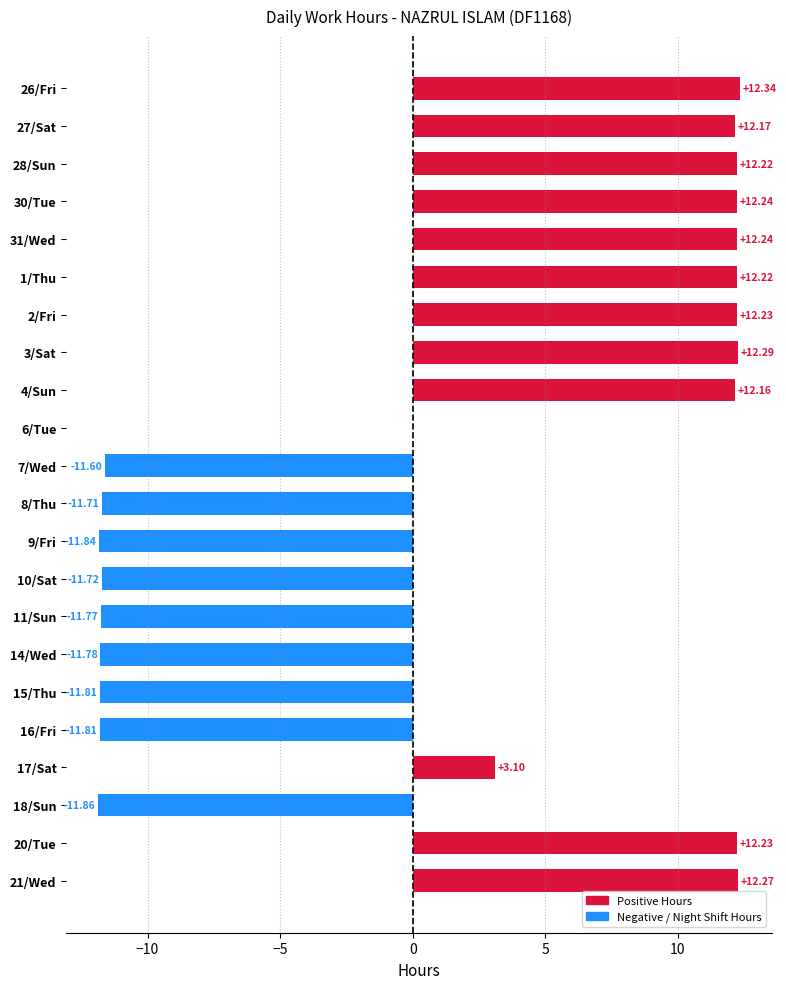

Which has a higher value, 18/Sun or 27/Sat?

27/Sat